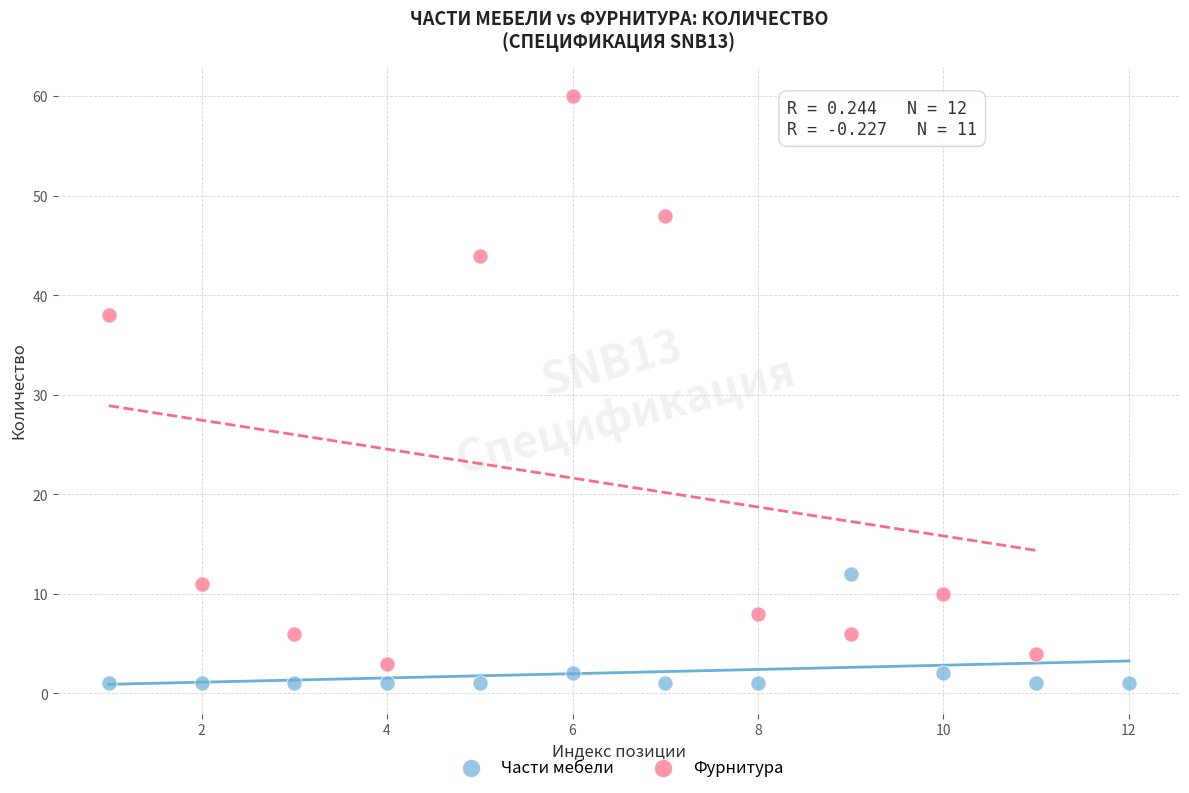

Which series has the widest spread of Y values?

Фурнитура